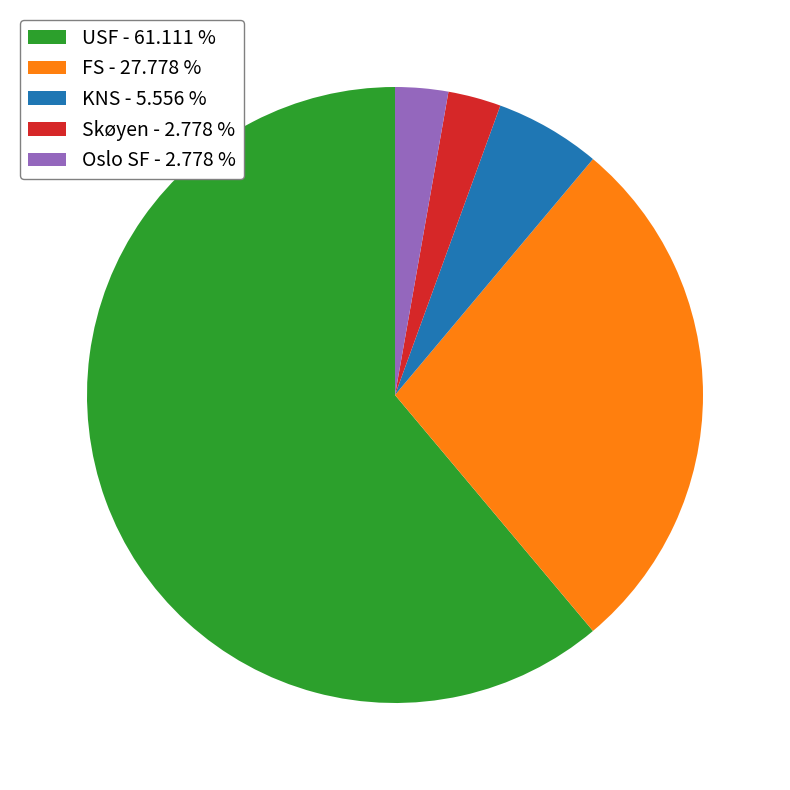

How many segments does this pie chart have?

5